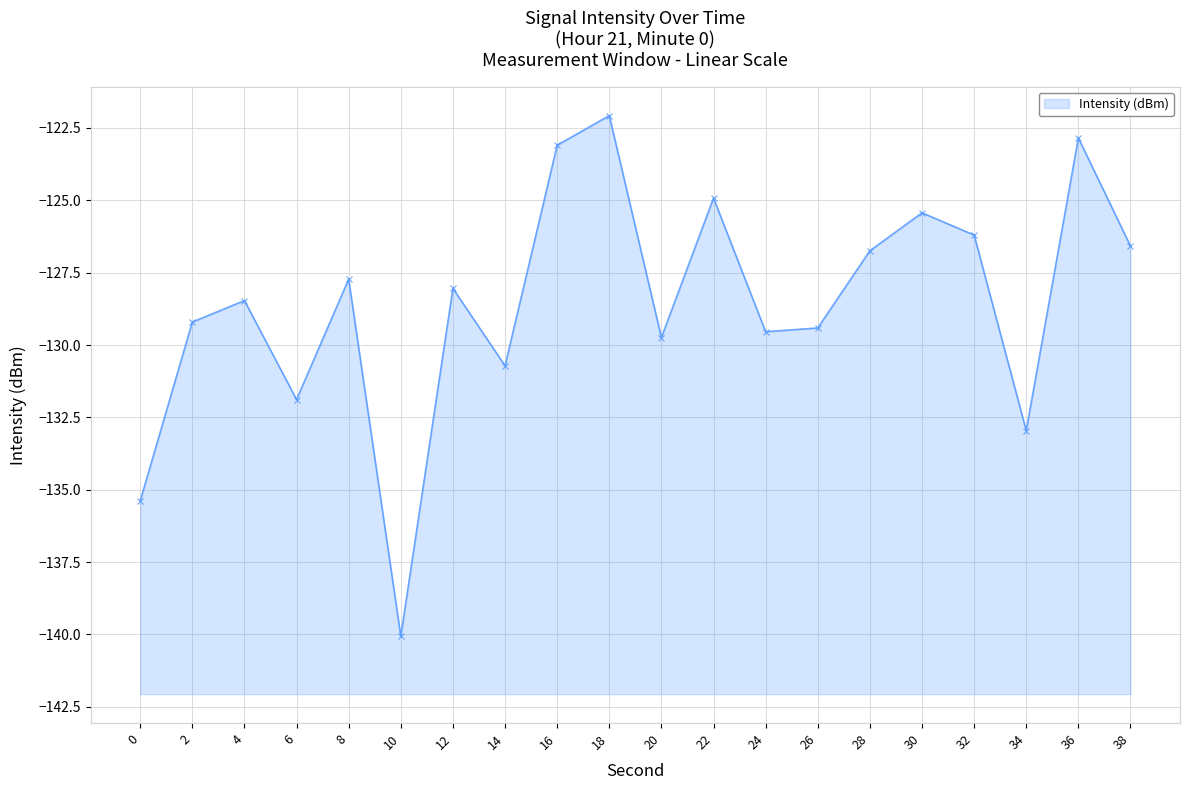

How many lines are shown in the chart?

1